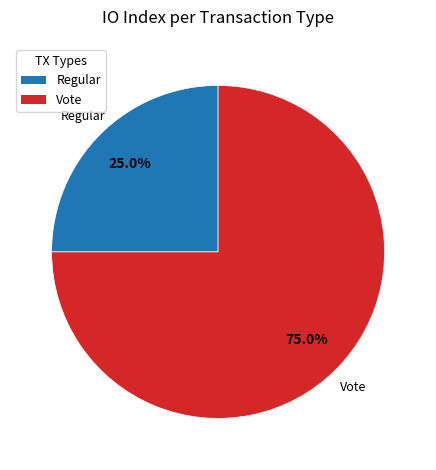

To the nearest percent, what percentage of the pie is Vote?

75%